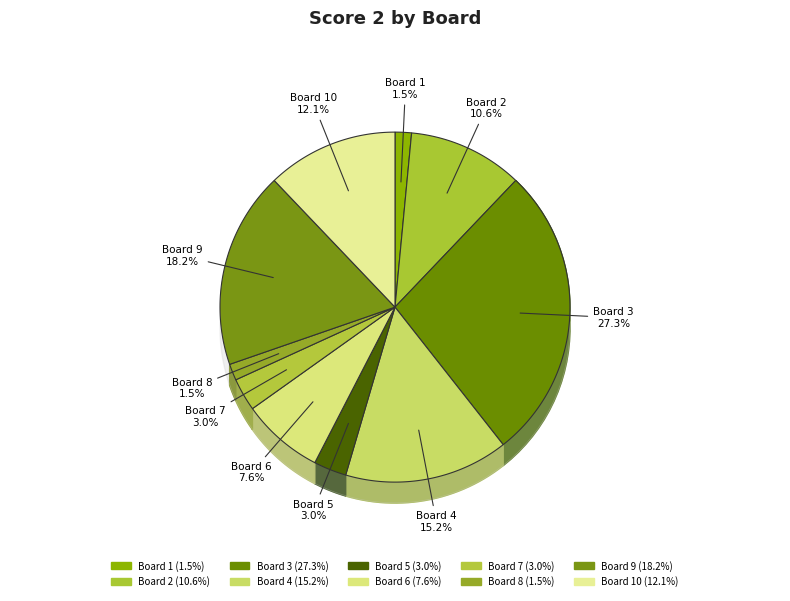

What is the total percentage of 4 and 7?

18.2%